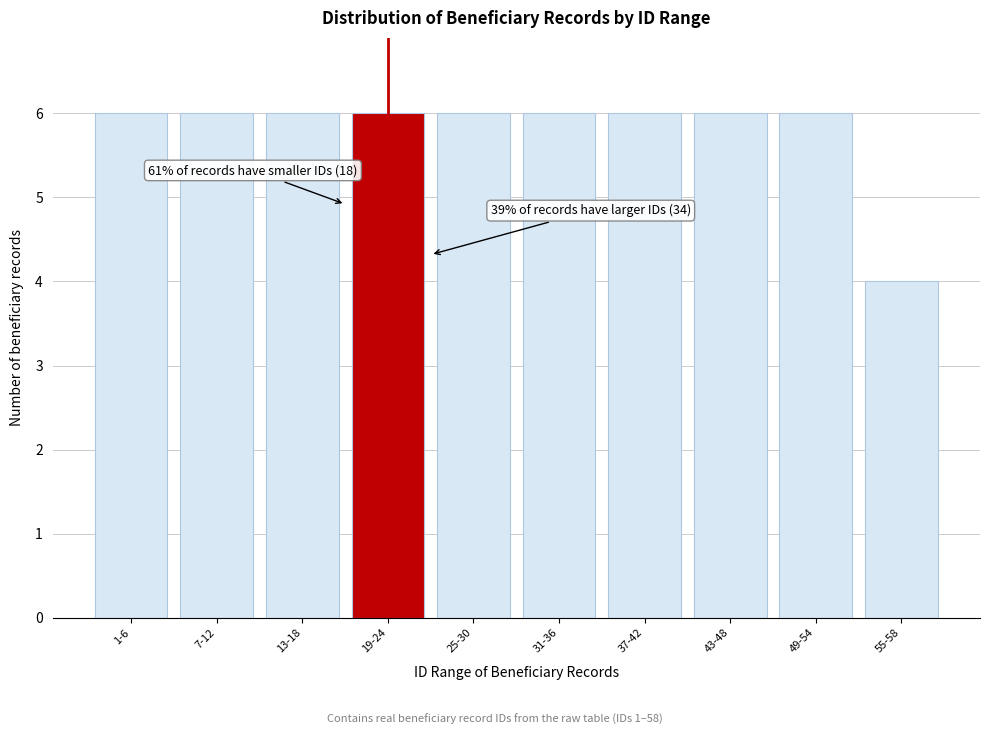

Reading left to right, list all the values displayed in this chart.

6	6	6	6	6	6	6	6	6	4